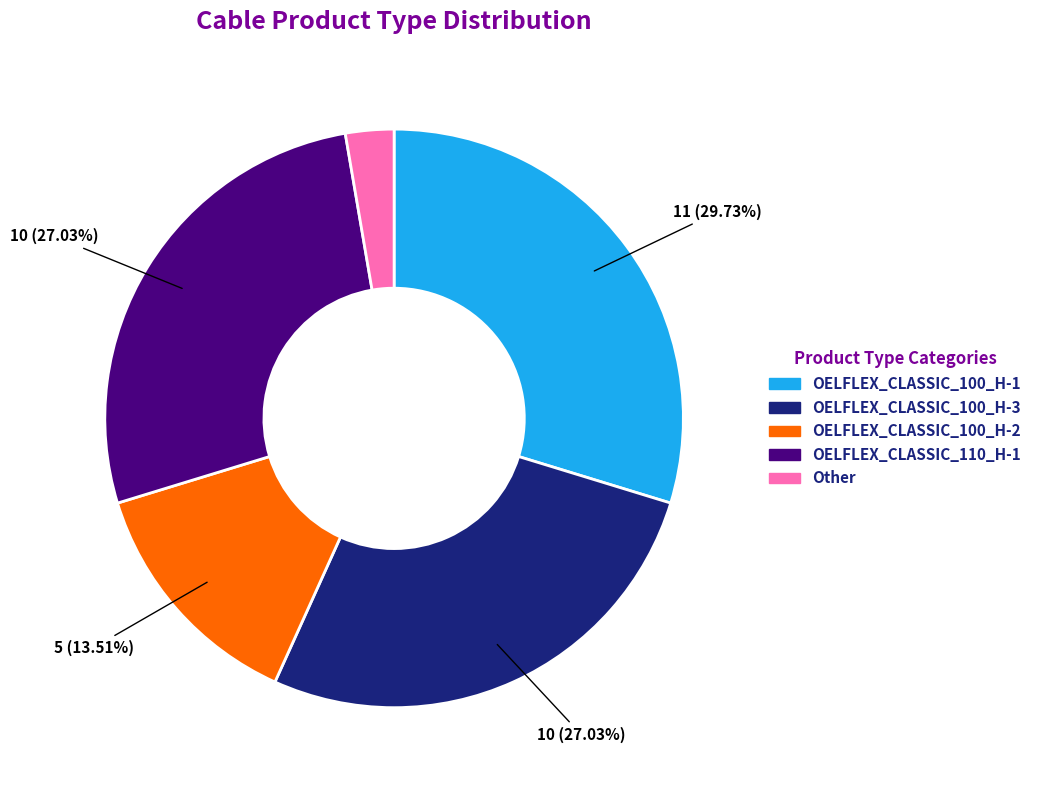

Is there any slice that represents more than half of the pie?

No